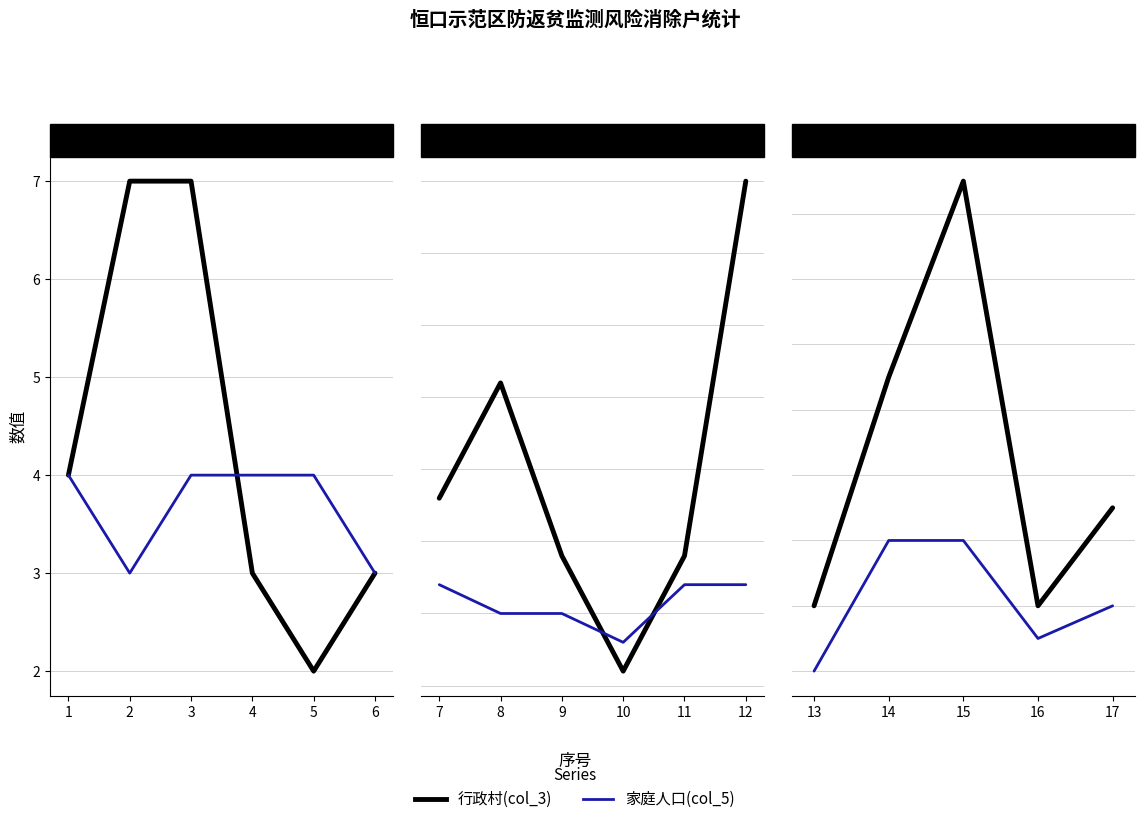

What are all the series names shown in the legend?

行政村(col_3), 家庭人口(col_5)